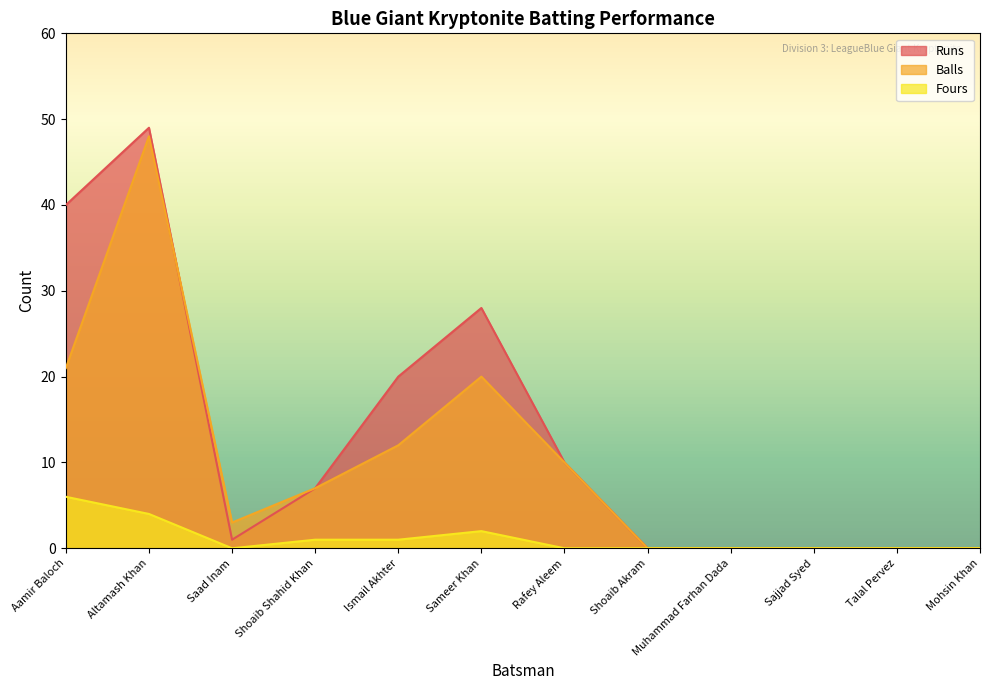

Is it true that Balls equals 0 at Shoaib Akram?

True